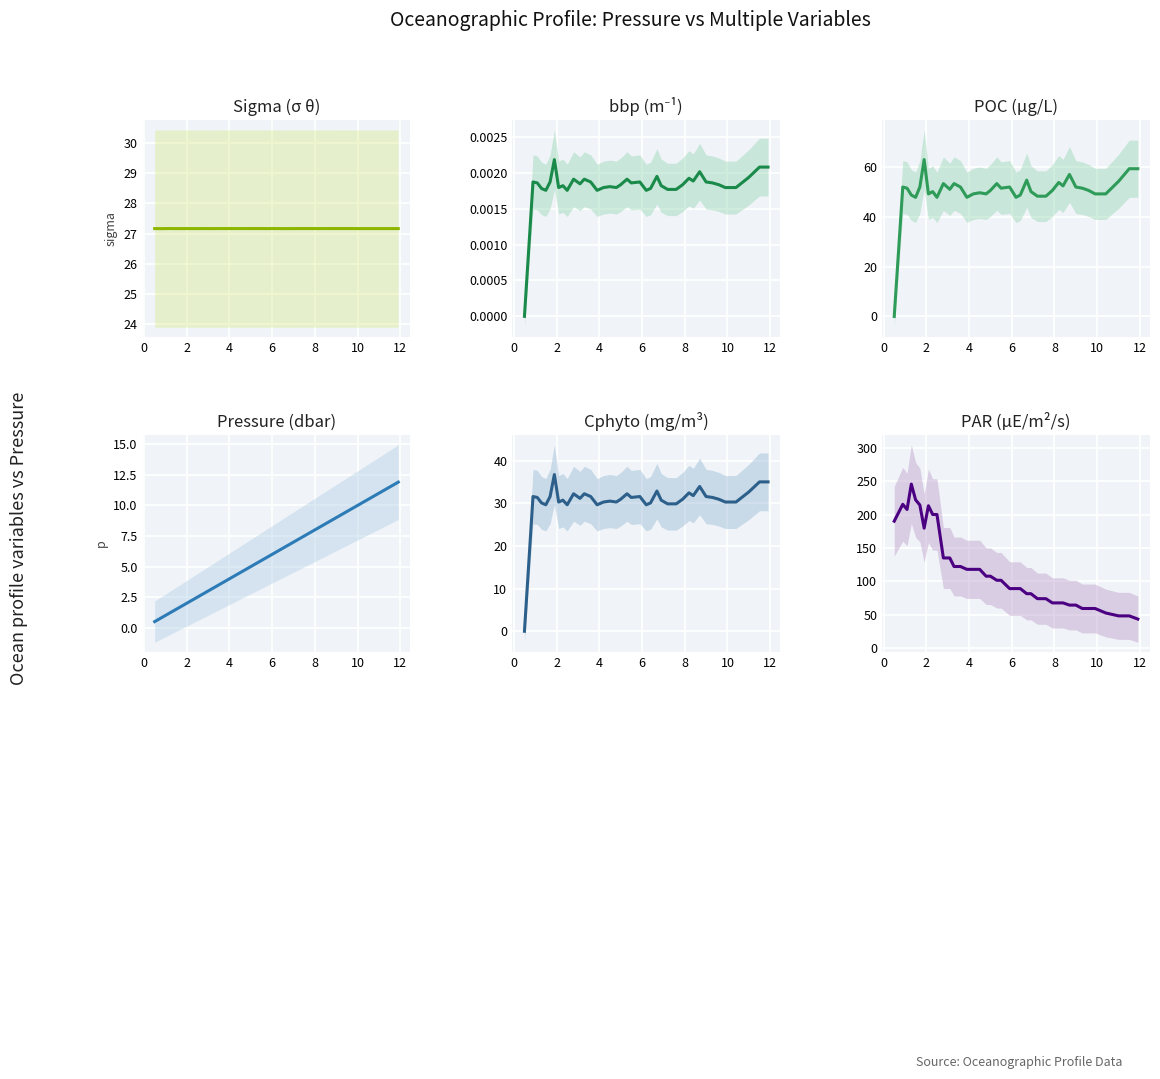

True or false: Sigma (σ θ) and POC (µg/L) cross at least once.

True